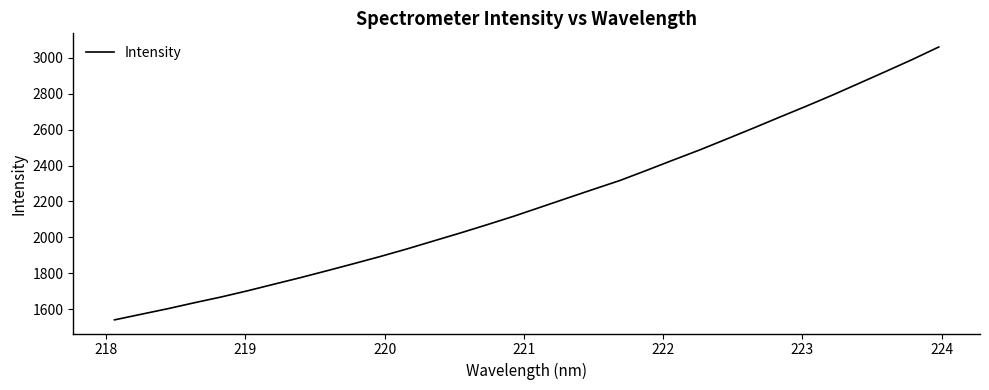

What is the difference between the maximum and minimum values?

1518.0